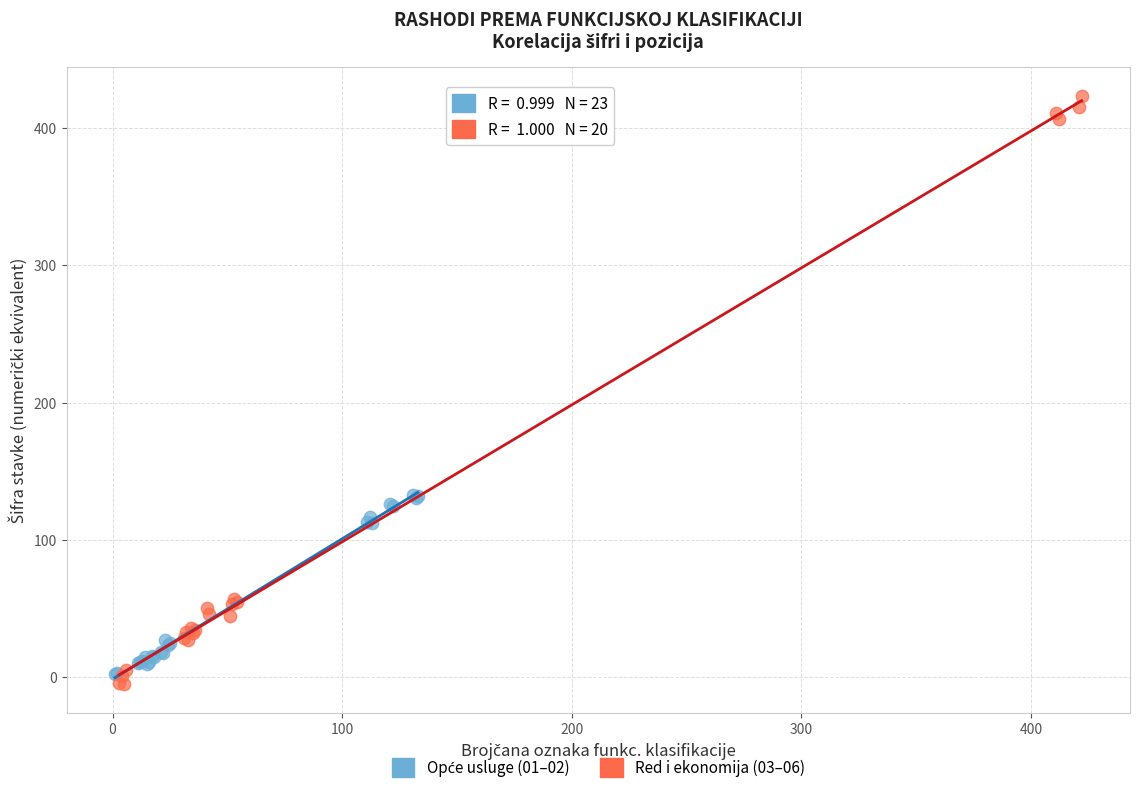

Which series has the largest Y range (max minus min)?

Red i ekonomija (03–06)